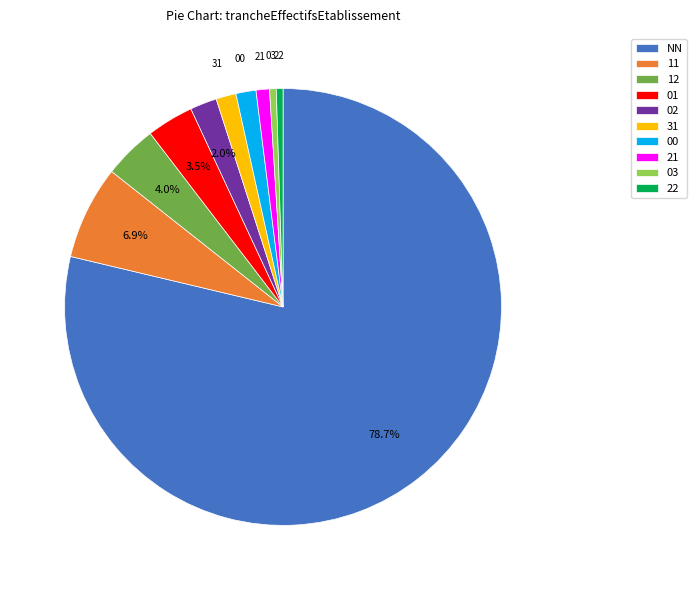

Between 12 and 21, which is larger?

12